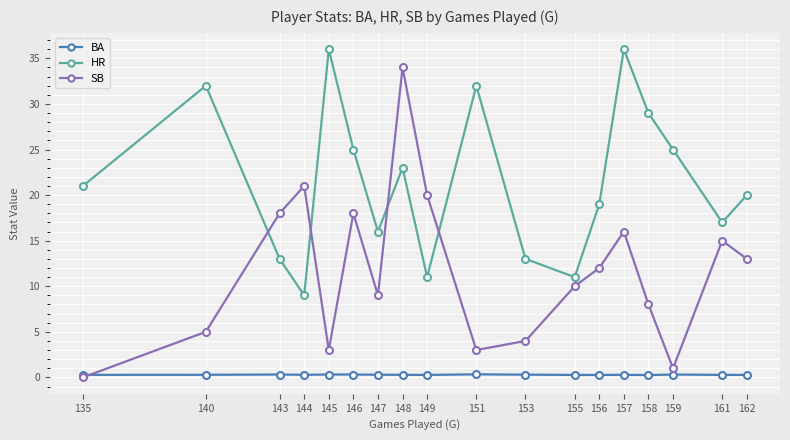

At which label does SB reach its minimum?

135